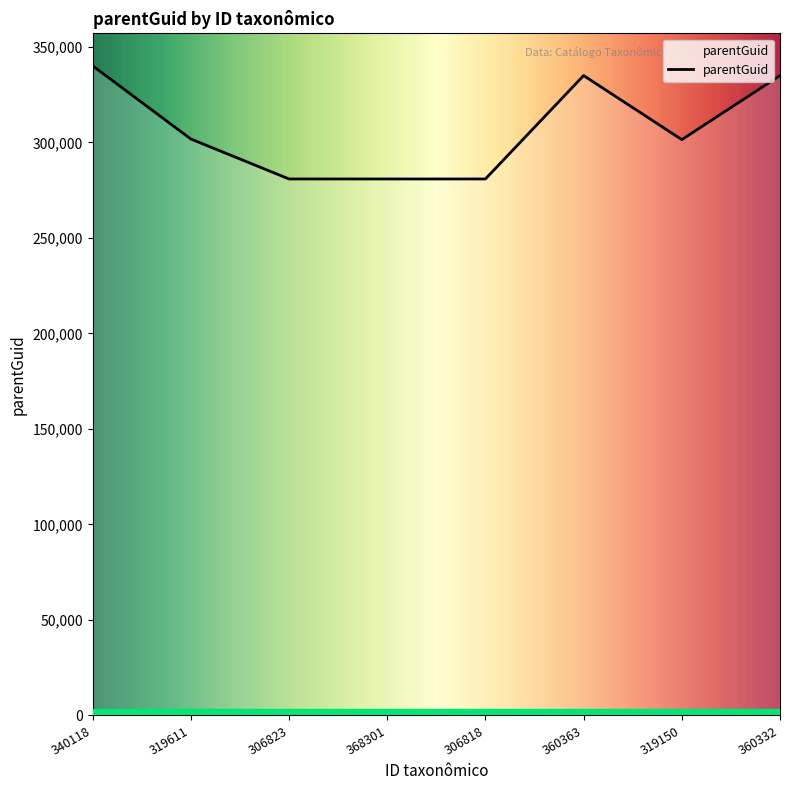

True or false: there are more than 0 points higher than both neighbors.

True